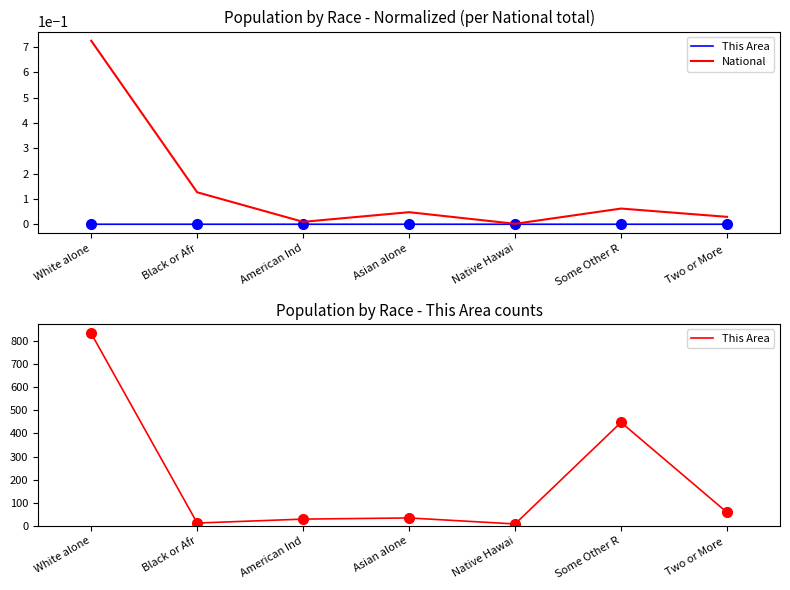

What is the spread (max minus min) of values at Black or Afr?

11.9